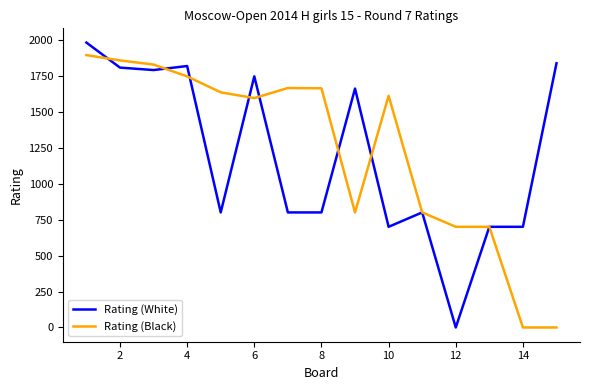

What is the maximum value for Rating (Black)?

1894